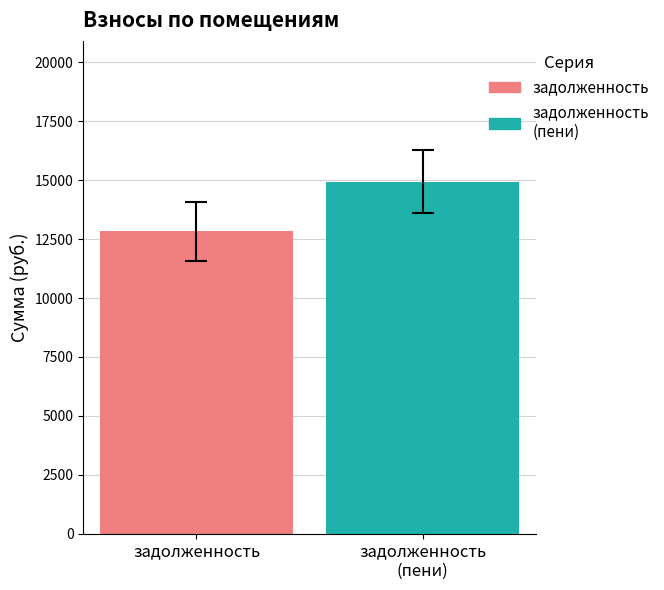

What are all the series names shown in the legend?

задолженность, задолженность (пени)